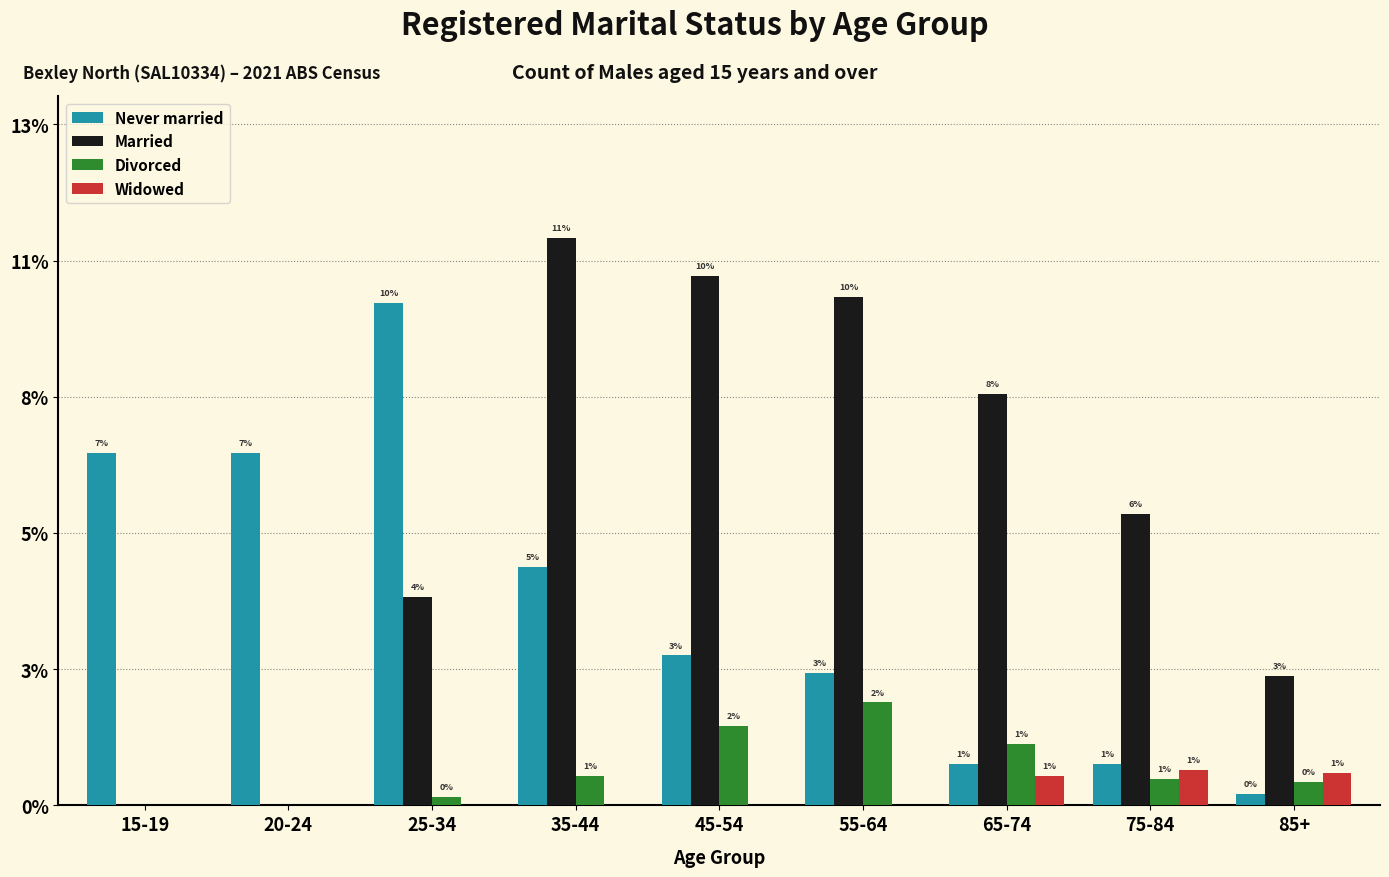

What is the total value across all series at 15-19?

120